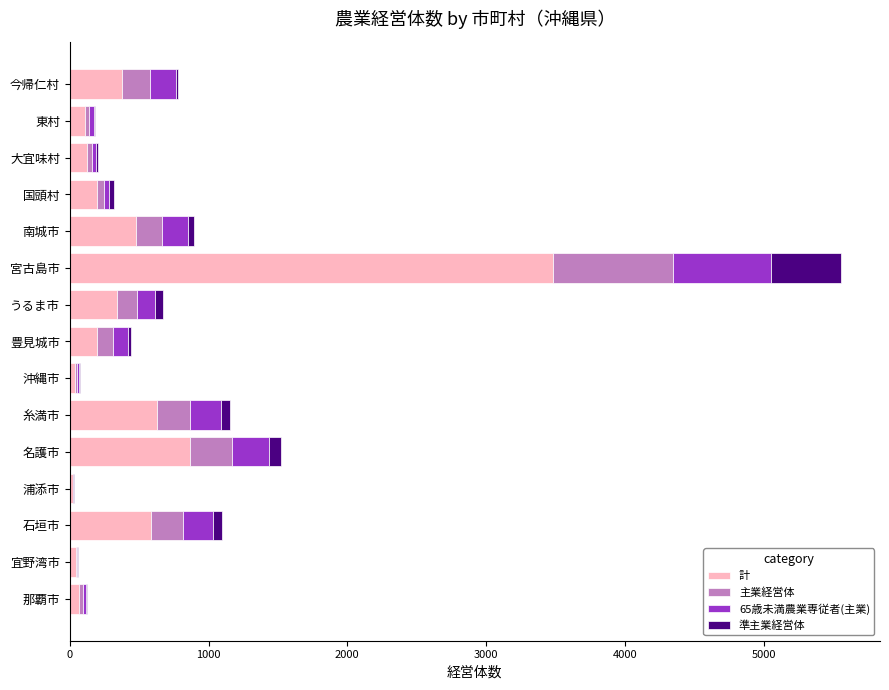

At which category is the sum across all series the highest?

宮古島市